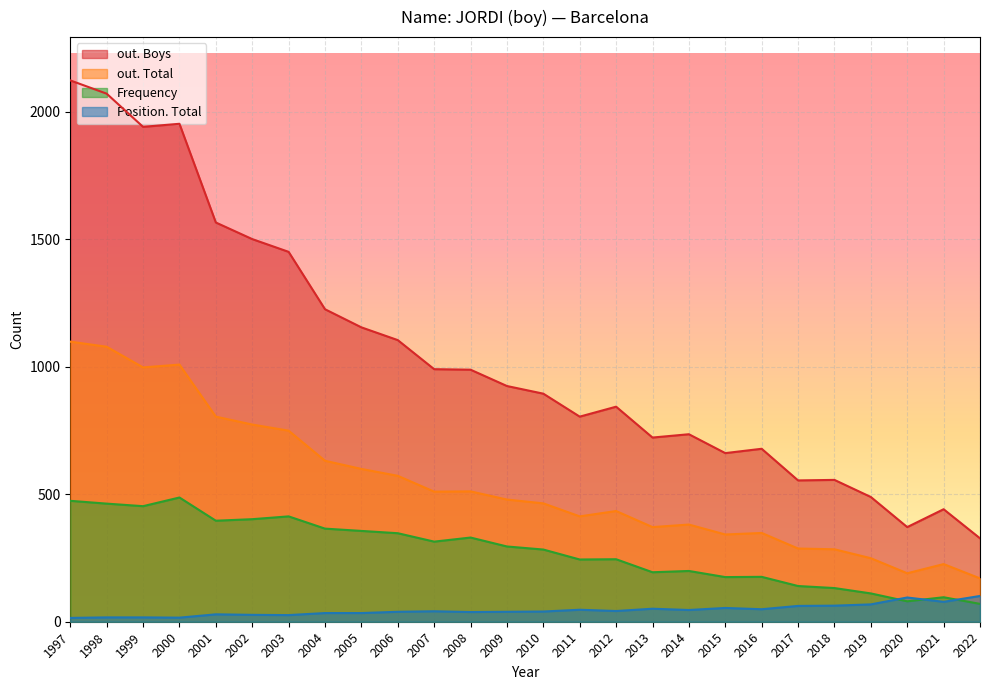

What is the difference between the maximum and minimum values in the out. Total series?

928